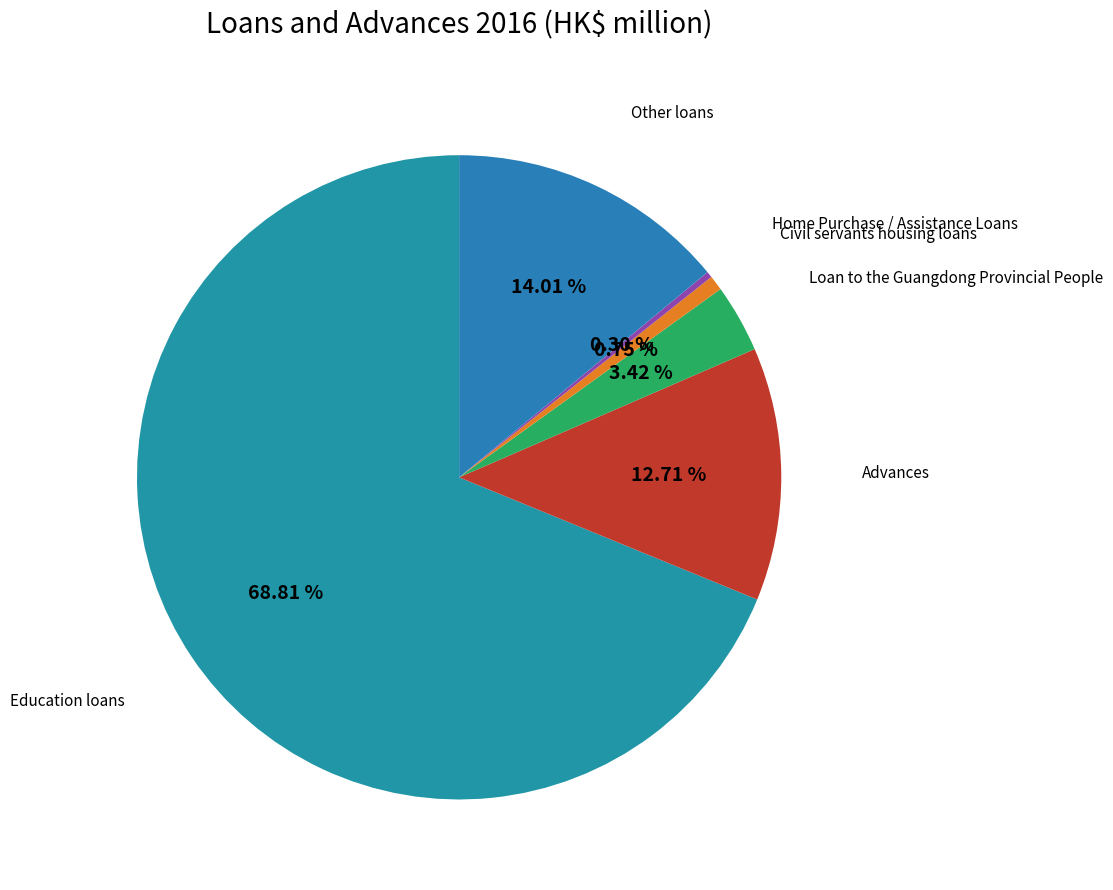

How many slices are in this pie chart?

6